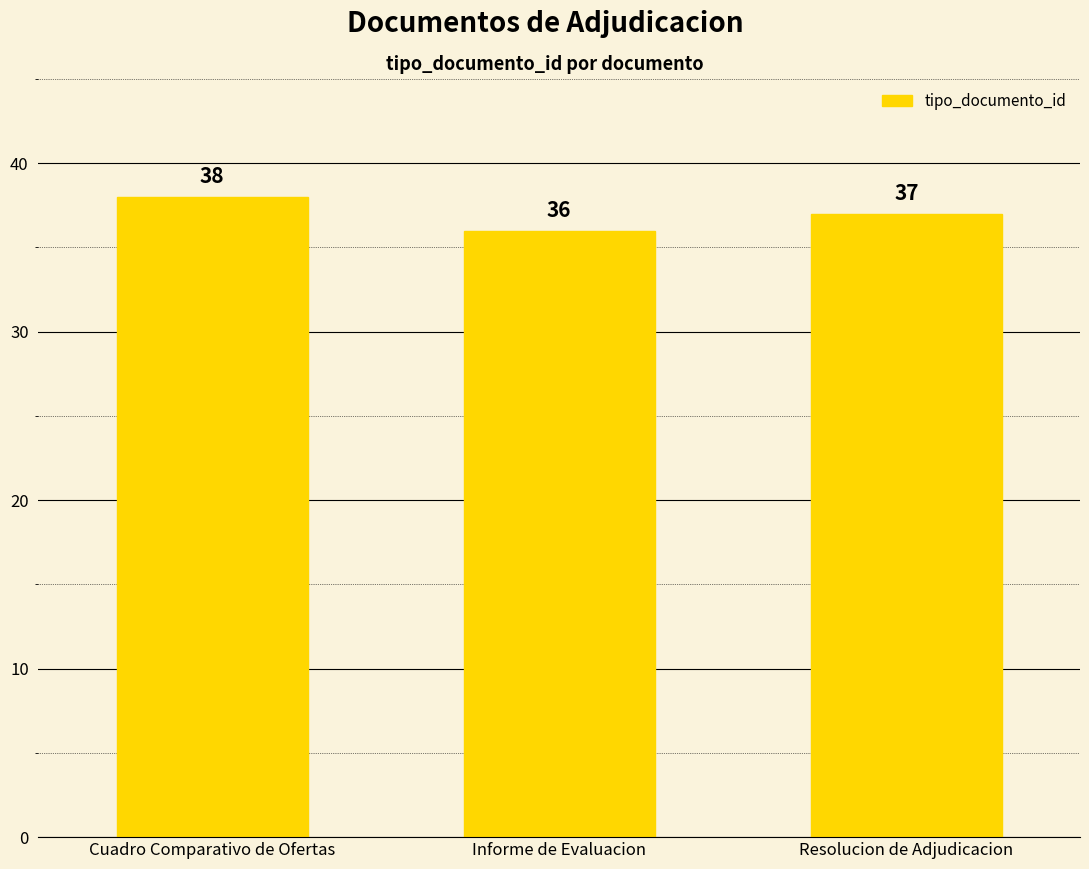

What is the maximum value shown in the chart?

38